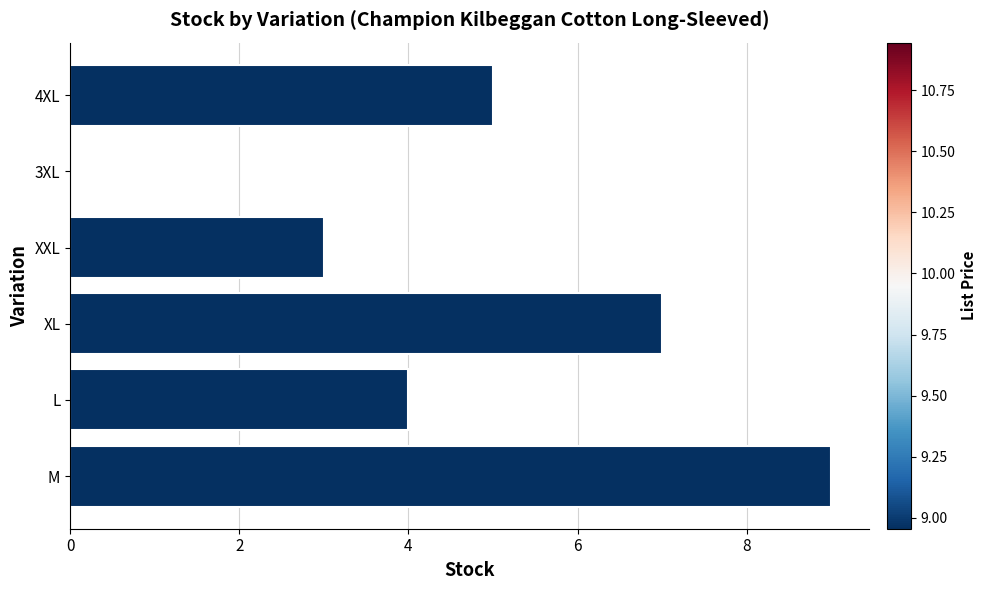

What is the average value?

5